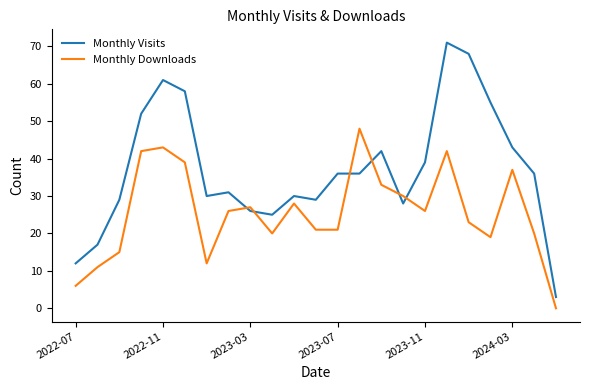

Which series has the largest total across all categories?

Monthly Visits